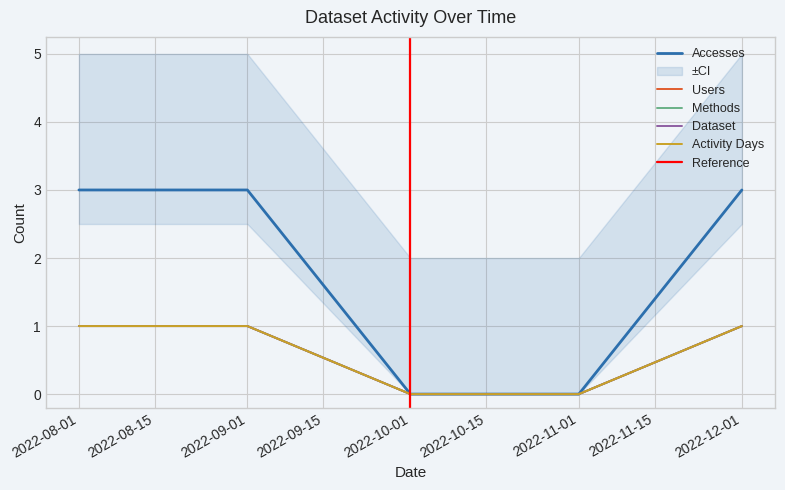

The Activity Days series shows 1 at 2022-11-01. True or false?

False